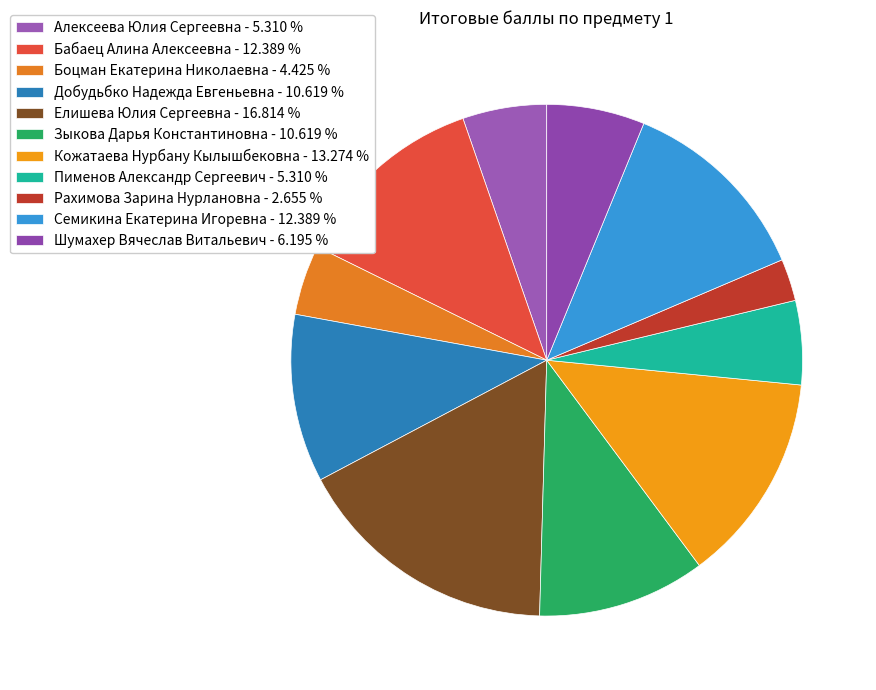

Which category has the biggest portion of the pie?

Елишева Юлия Сергеевна